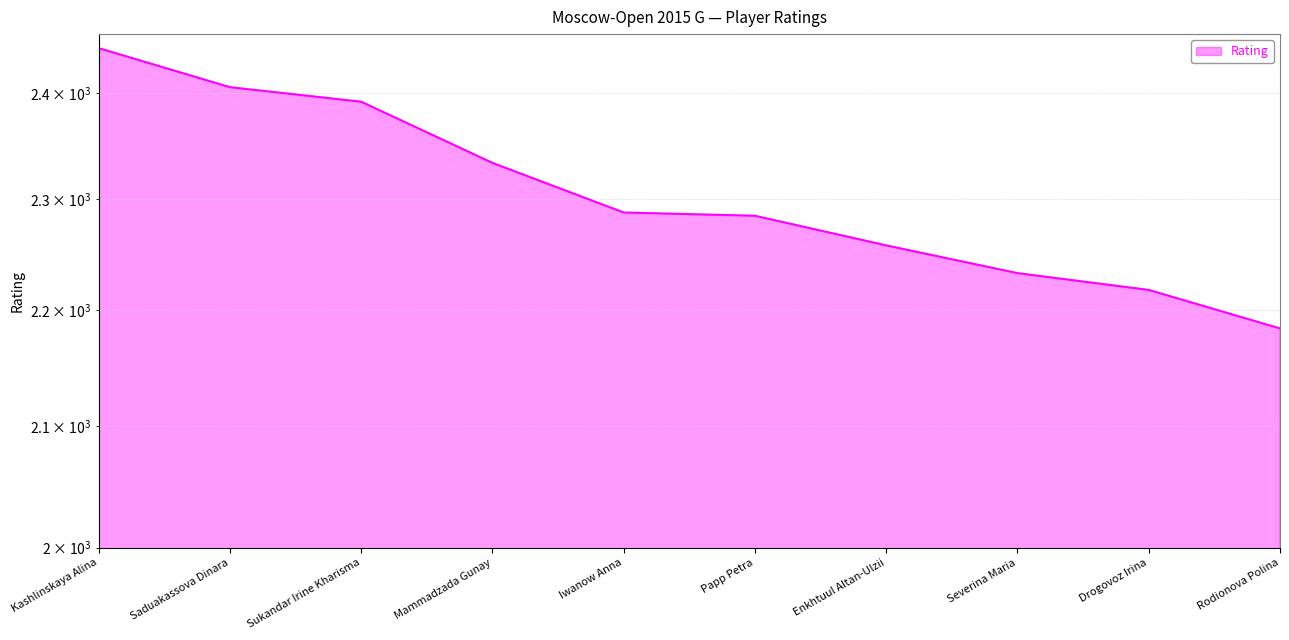

Reading left to right, what are all the values shown in this chart?

2444	2406	2392	2334	2288	2285	2258	2233	2218	2184